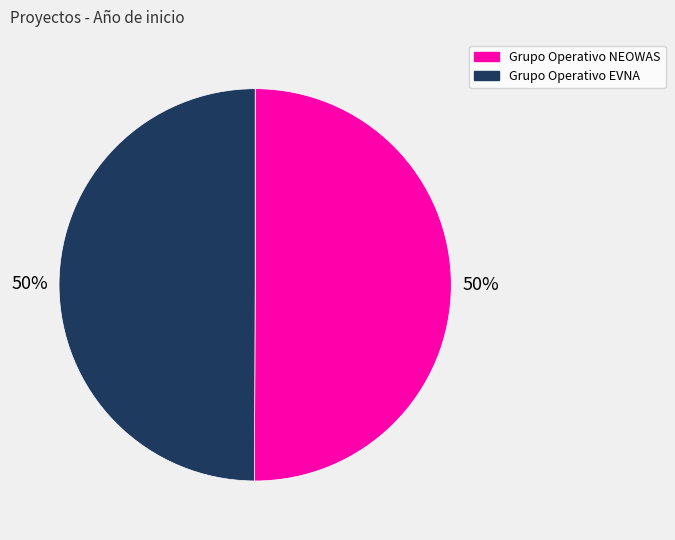

Count the number of slices in the pie.

2